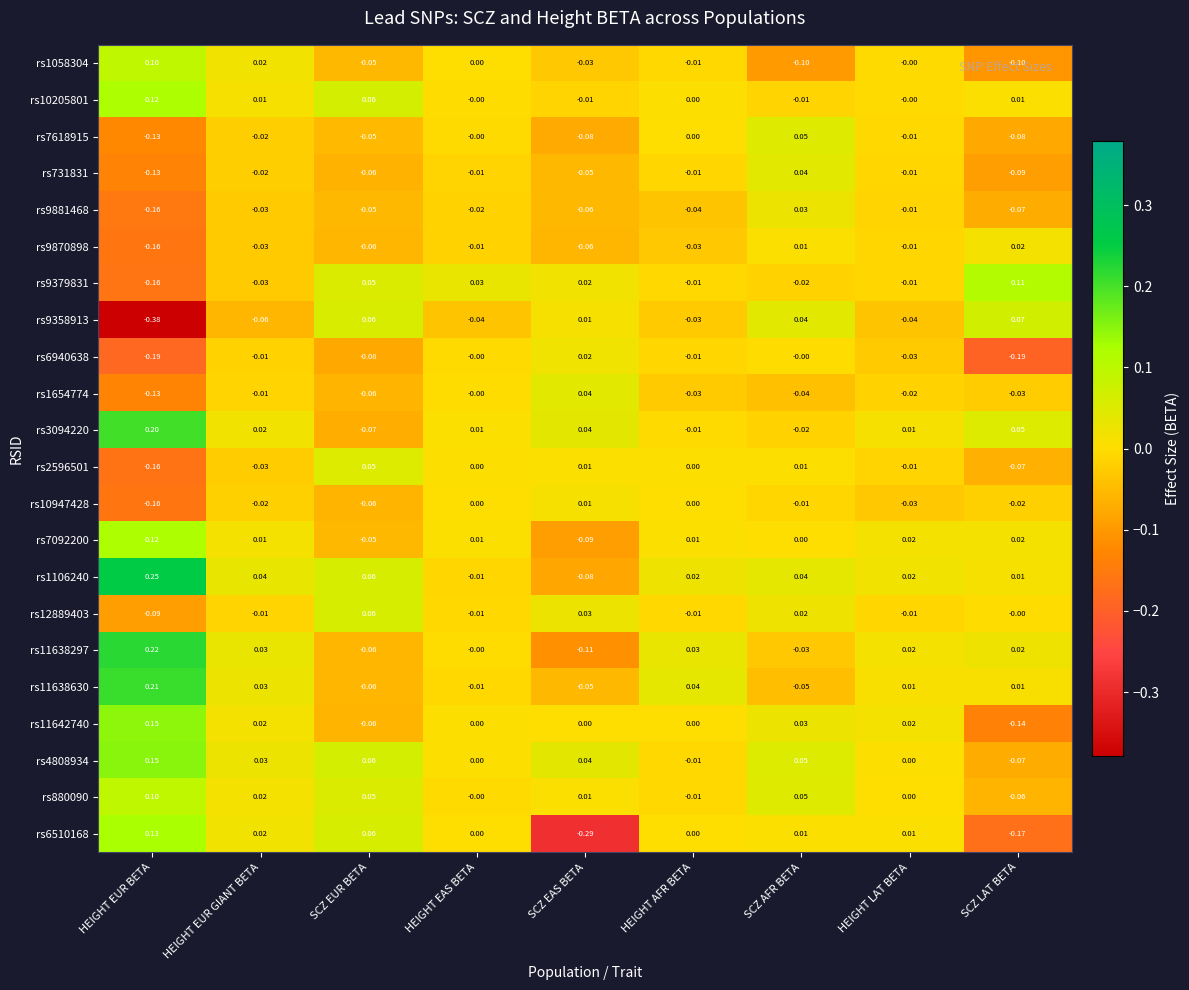

At which category is the sum across all series the highest?

SCZ AFR BETA